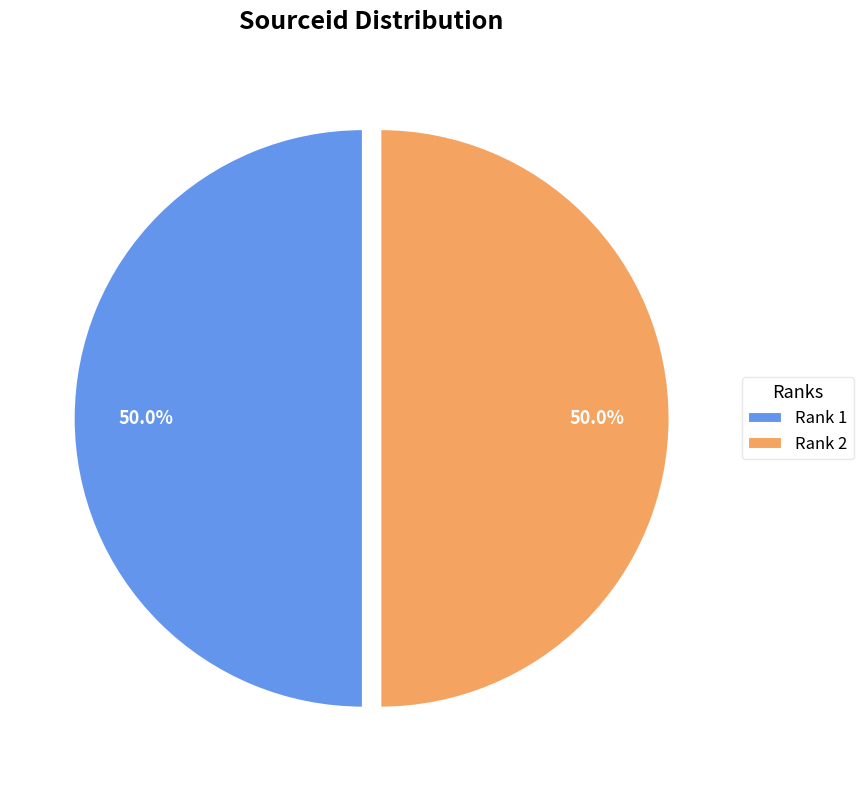

To the nearest percent, what is the average slice percentage?

50%